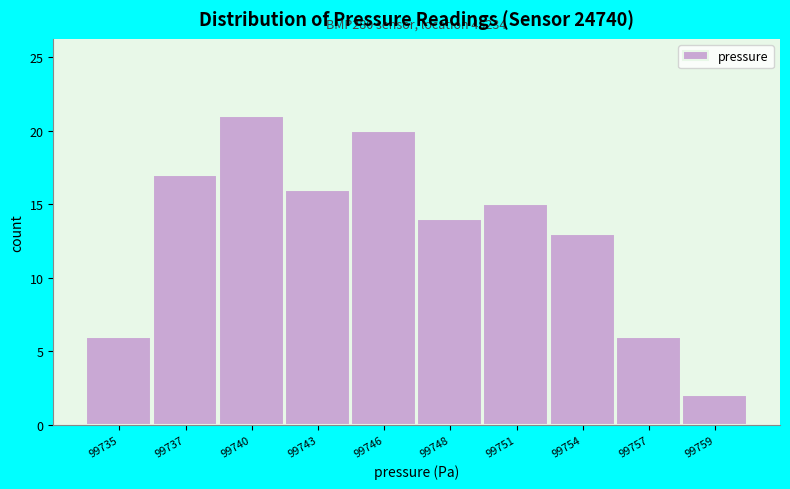

Reading right to left, transcribe all the data shown in this chart.

2	6	13	15	14	20	16	21	17	6